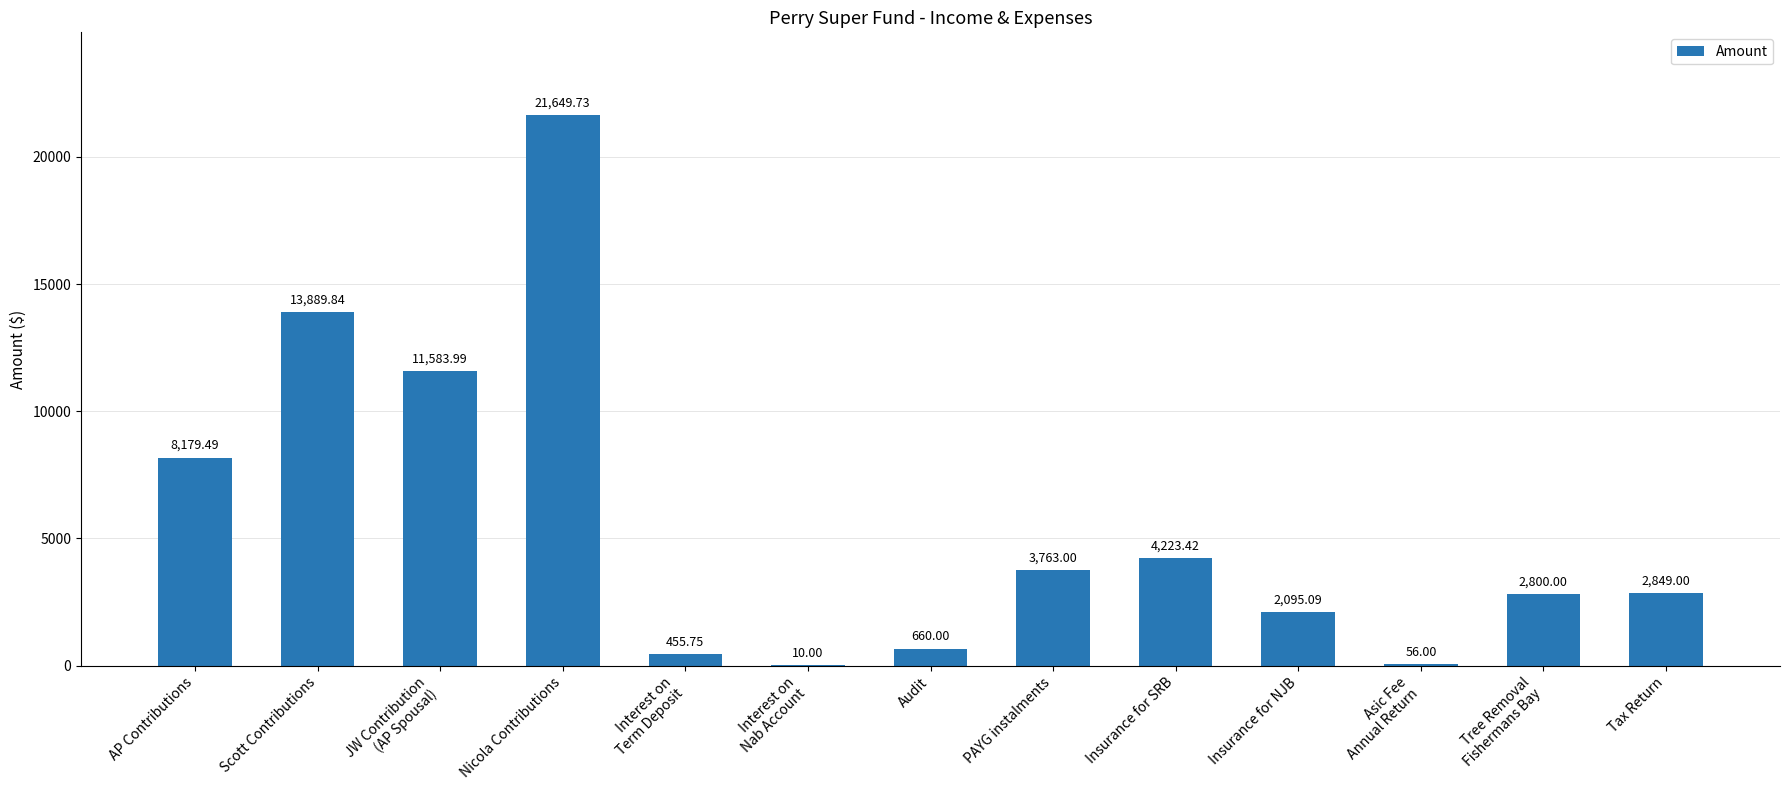

The chart shows a value of 8179.5 at AP Contributions. True or false?

True